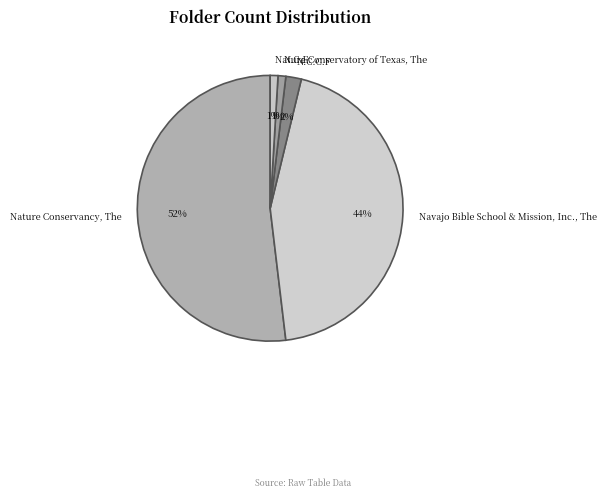

Between N.C.C.F and Nature Conservatory of Texas, The, which is larger?

N.C.C.F